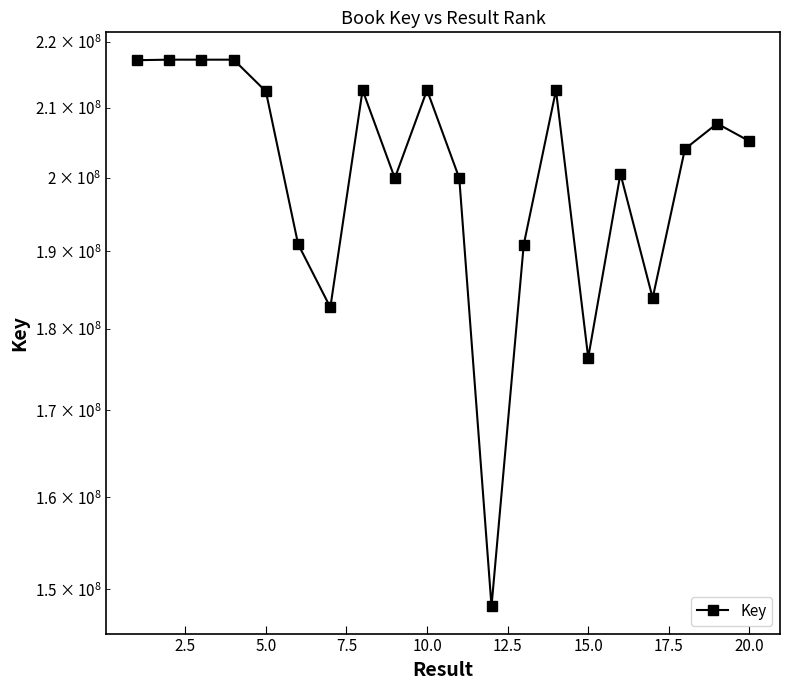

How many lines are shown in the chart?

1